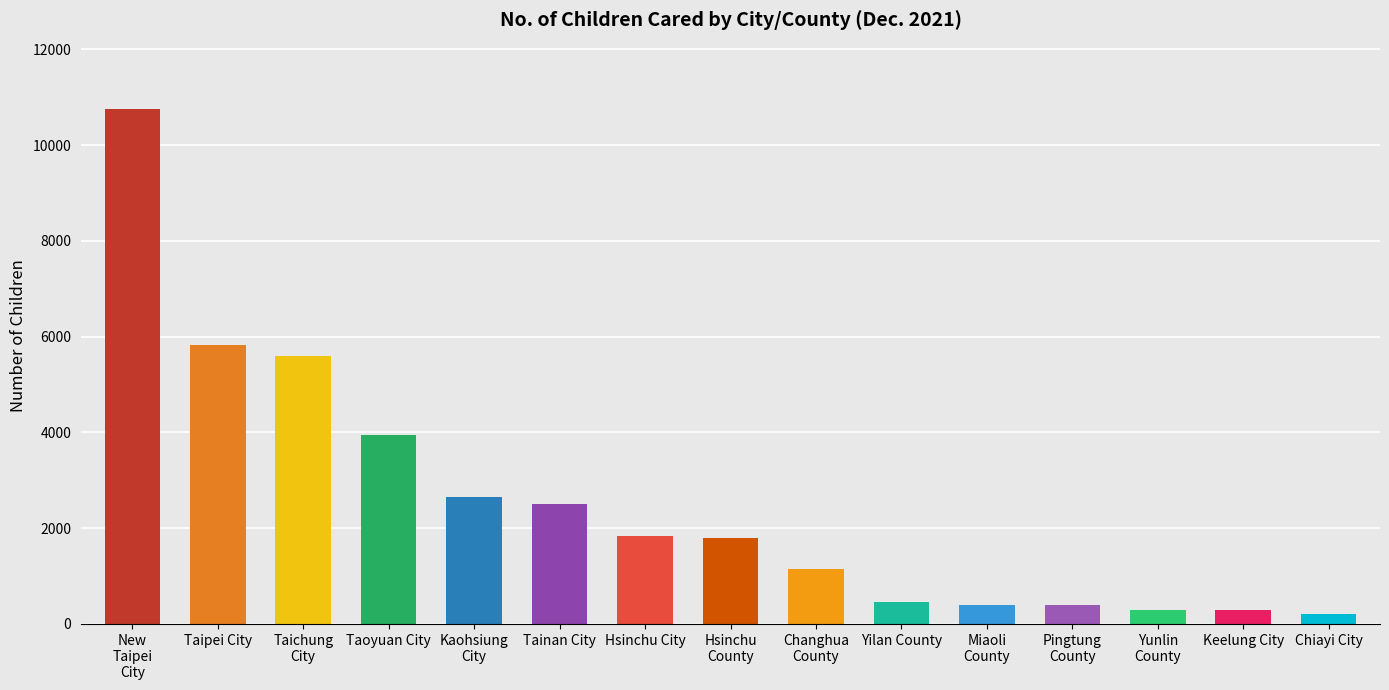

Read the value at Miaoli
County, to the nearest 10.

400